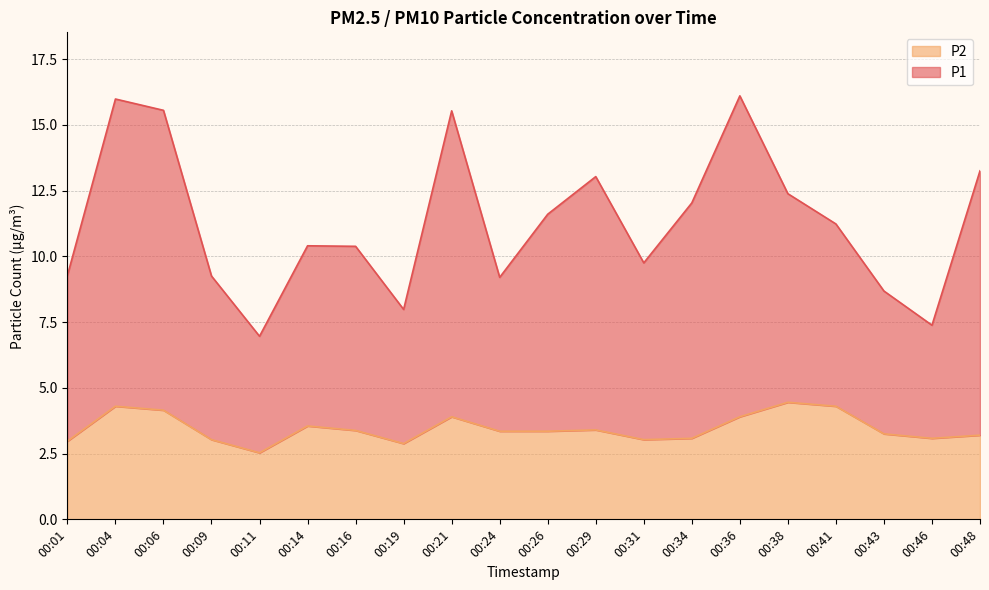

Between 00:06 and 00:48, which series saw the biggest shift?

P1